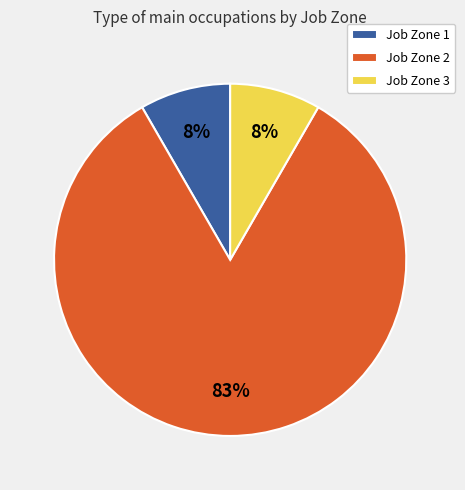

What is the largest slice in the pie chart?

Job Zone 2